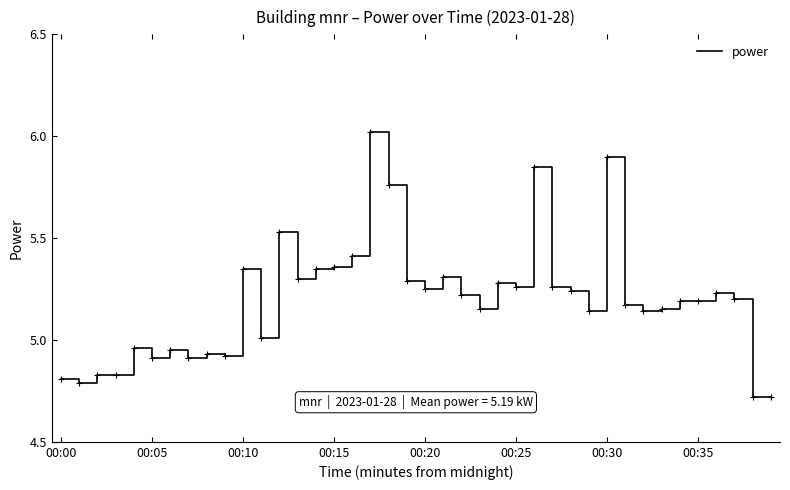

How many values are below 5?

12